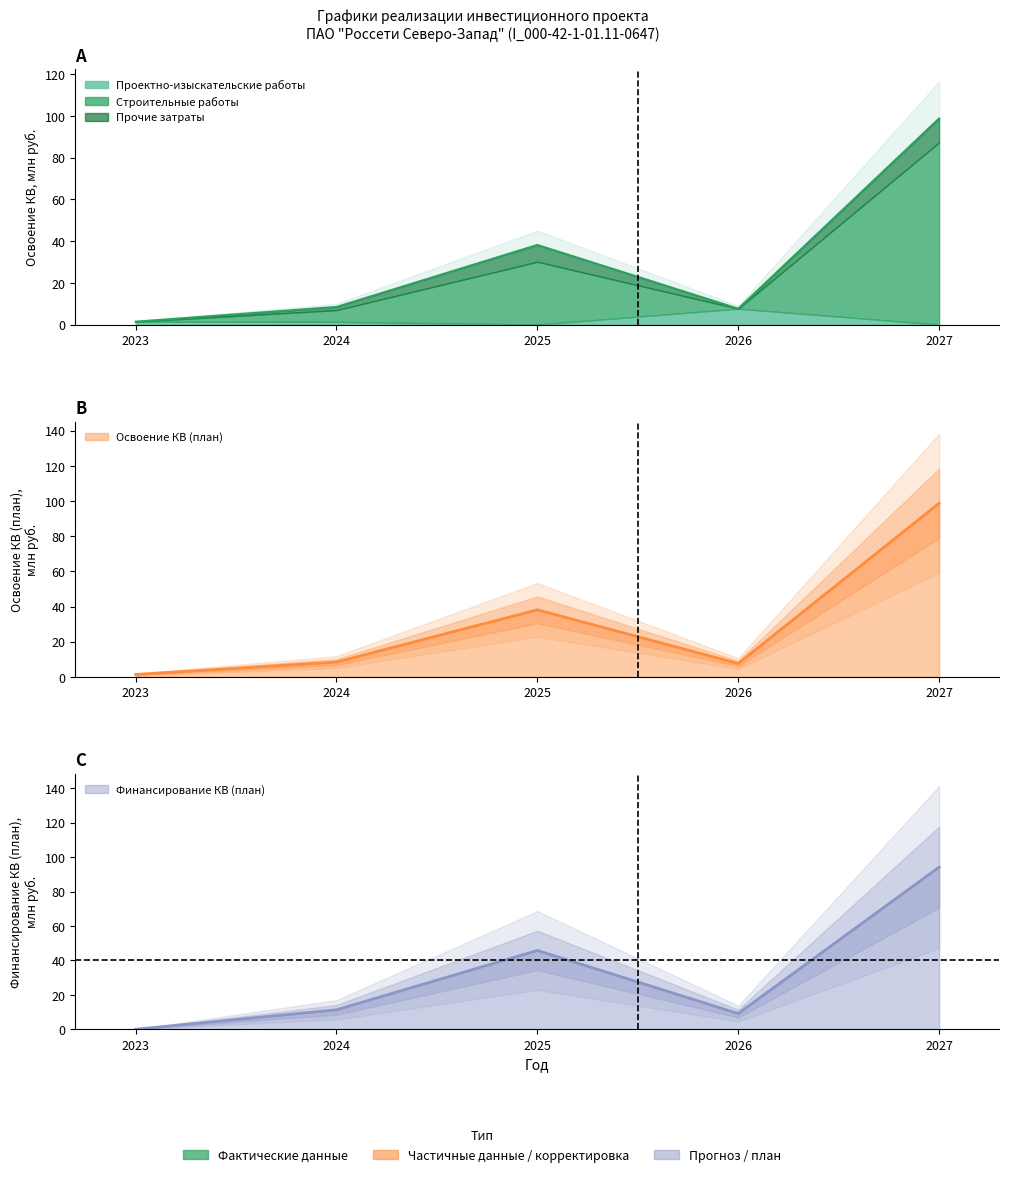

At which label is Строительные работы closest to 50?

2025